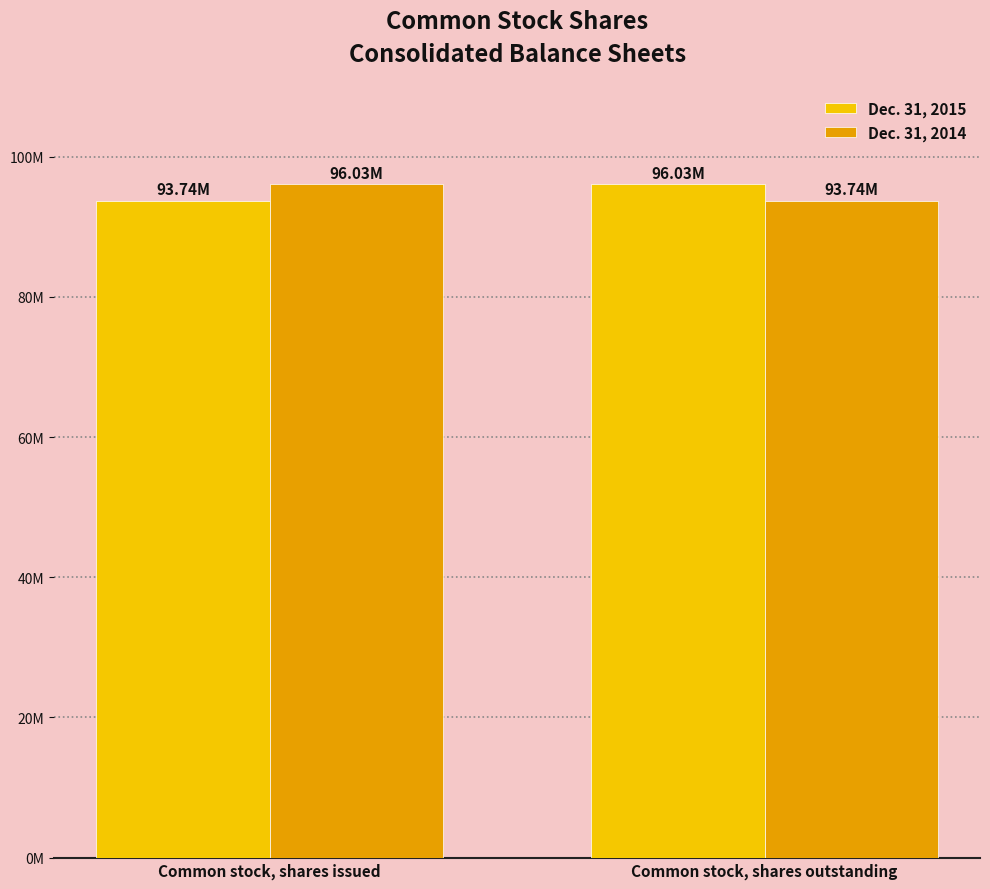

What is the highest value of the Dec. 31, 2014 series?

96030000